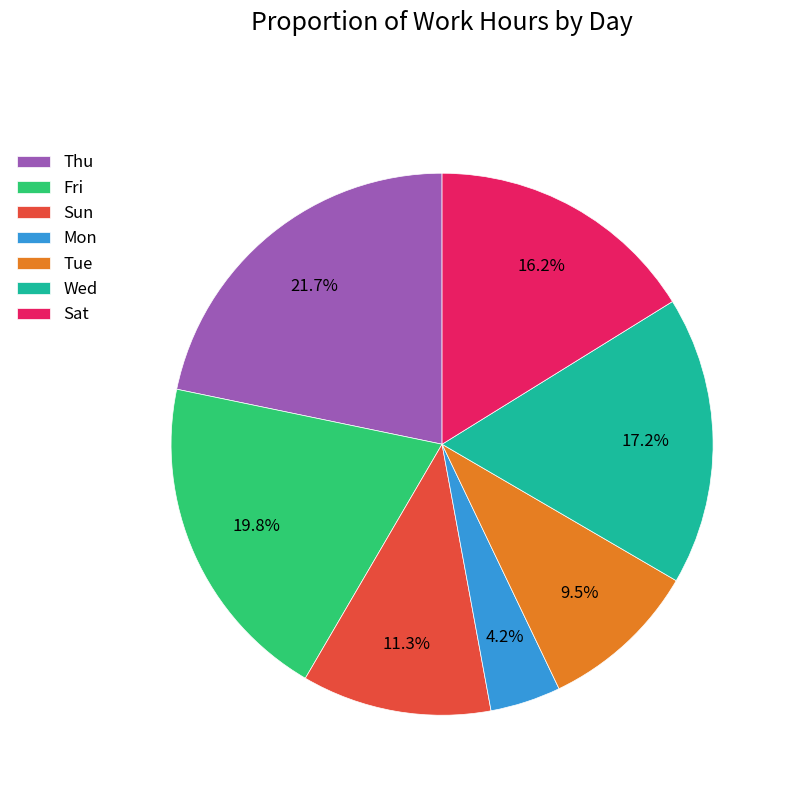

Rank the categories by value from lowest to highest.

Mon, Tue, Sun, Sat, Wed, Fri, Thu